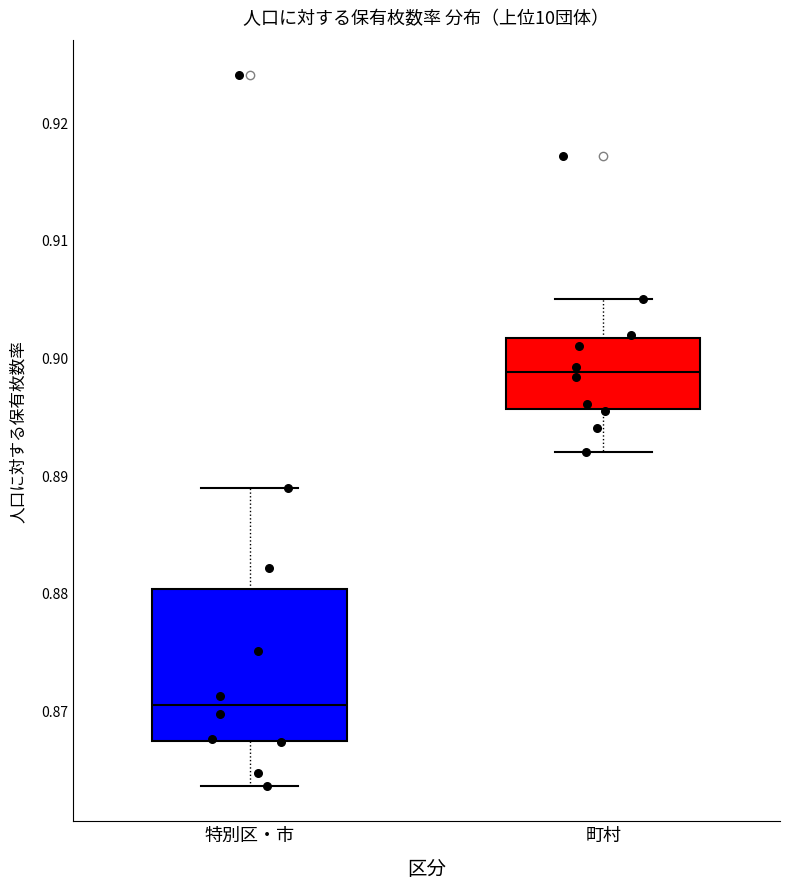

Where does the median line of the box for 特別区・市 sit on the y-axis? The values are not printed on the chart, so give them approximately, as read against the axis.

0.870